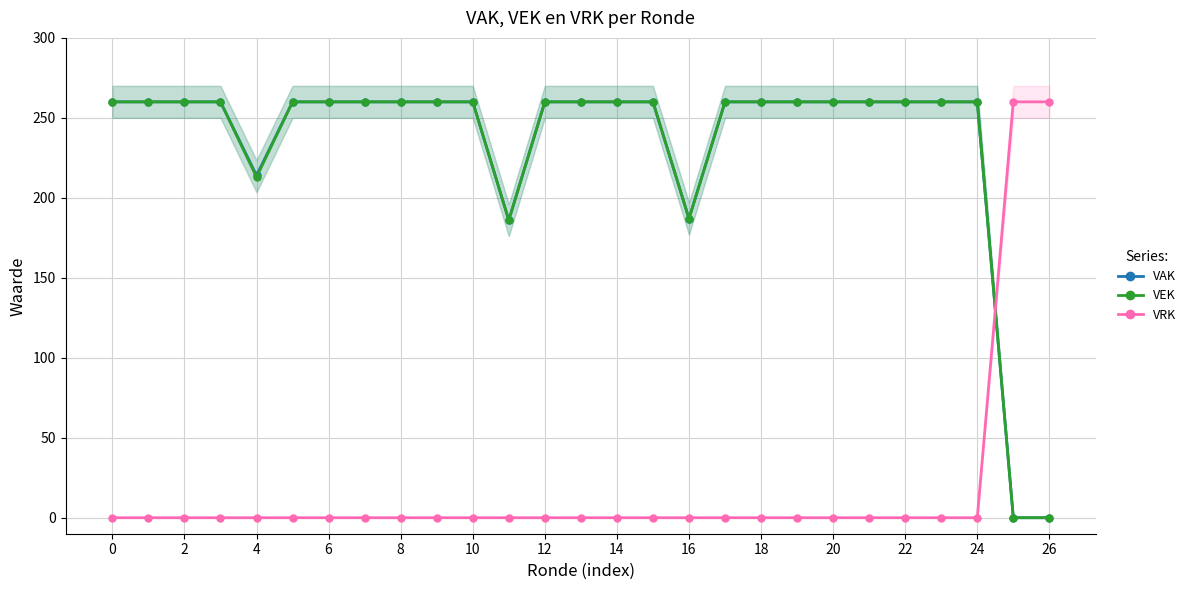

Is it true that VRK equals 0 at 14?

True